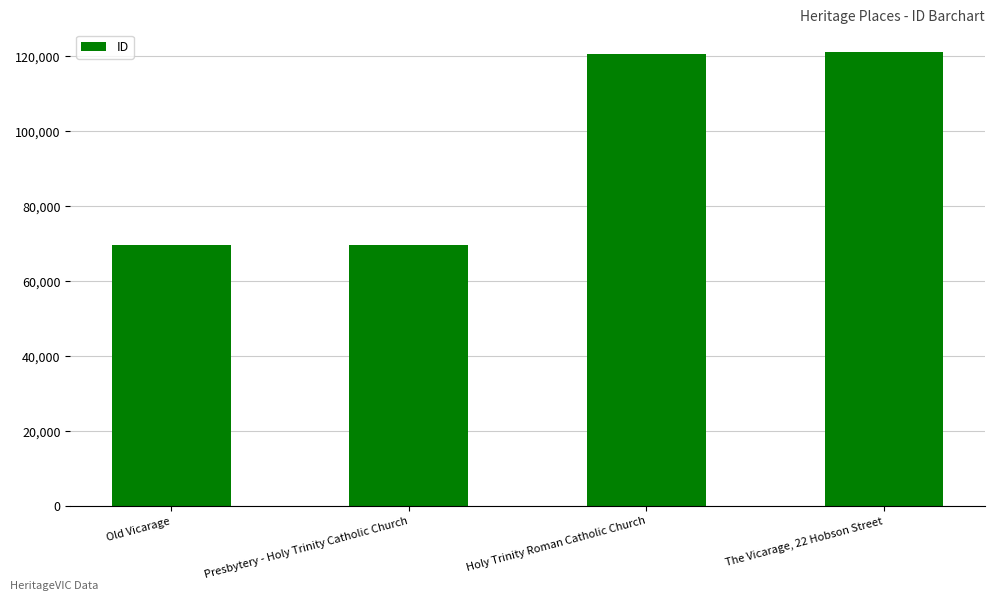

Approximately how many times larger is the value at Presbytery - Holy Trinity Catholic Church compared to Holy Trinity Roman Catholic Church?

0.6